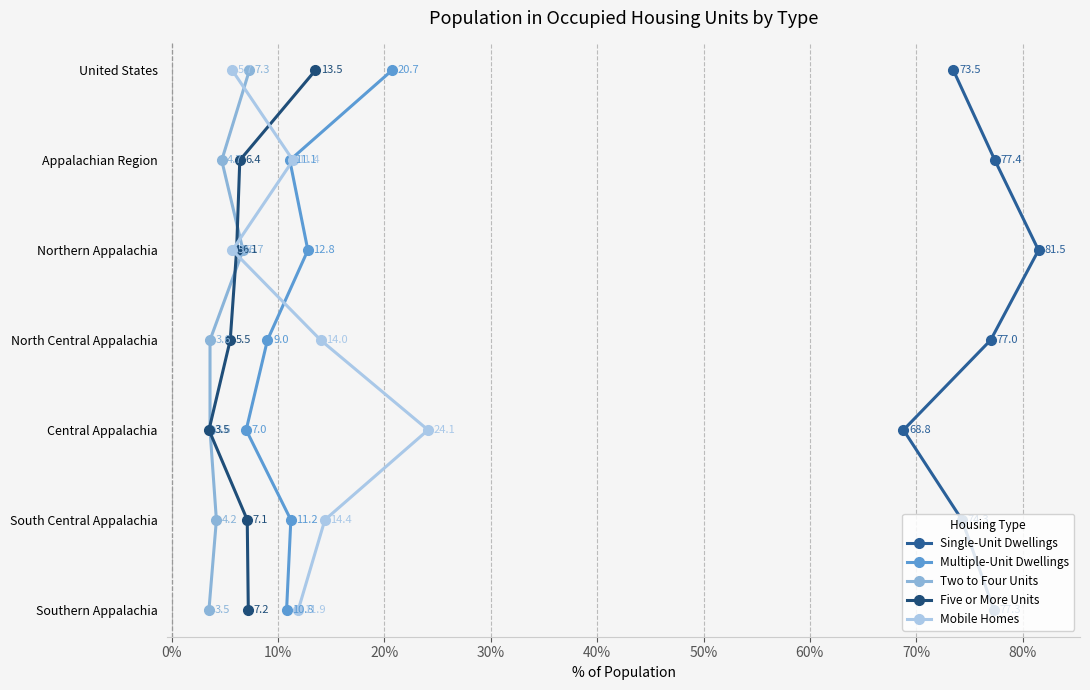

Does the chart have visible grid lines?

Yes